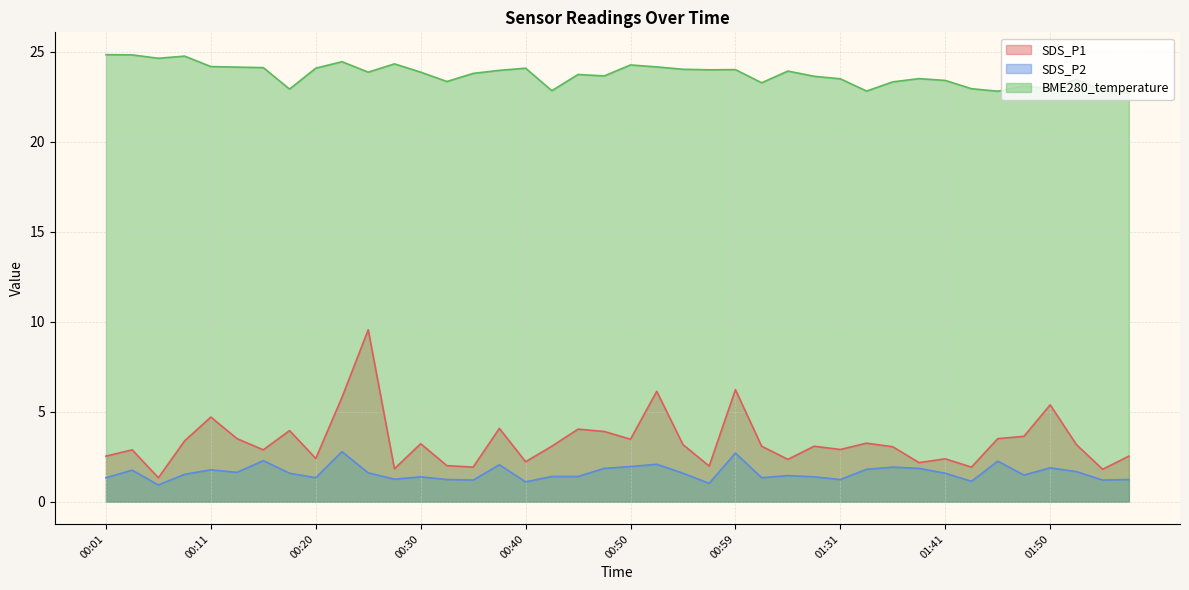

How many lines are shown in the chart?

3